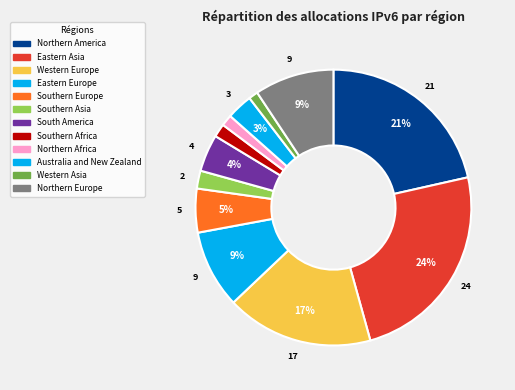

Combined, do Southern Africa and Northern Europe account for over 50%?

No